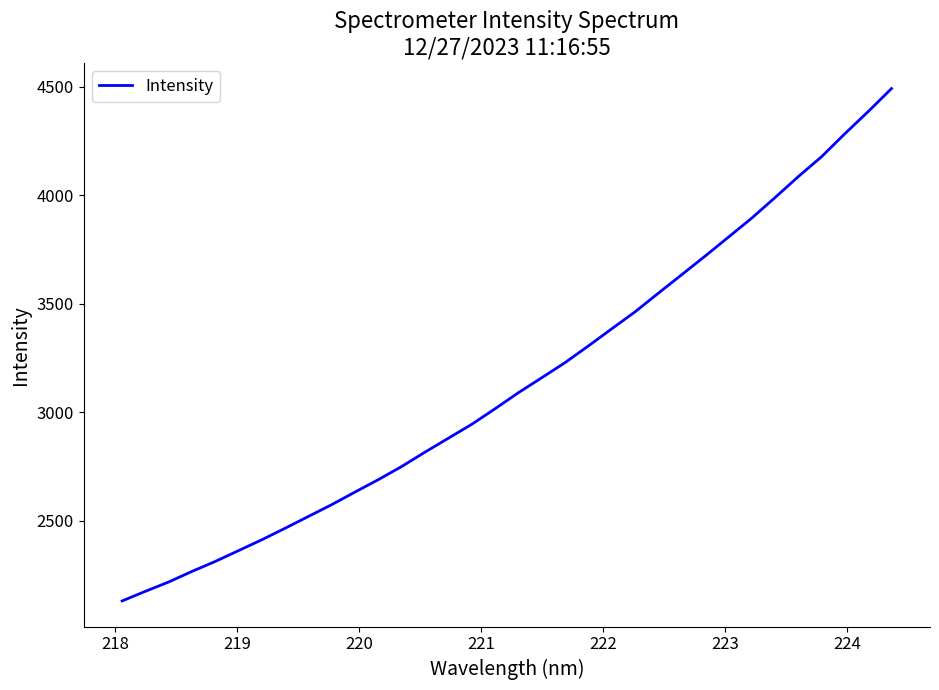

Does the chart have visible grid lines?

No